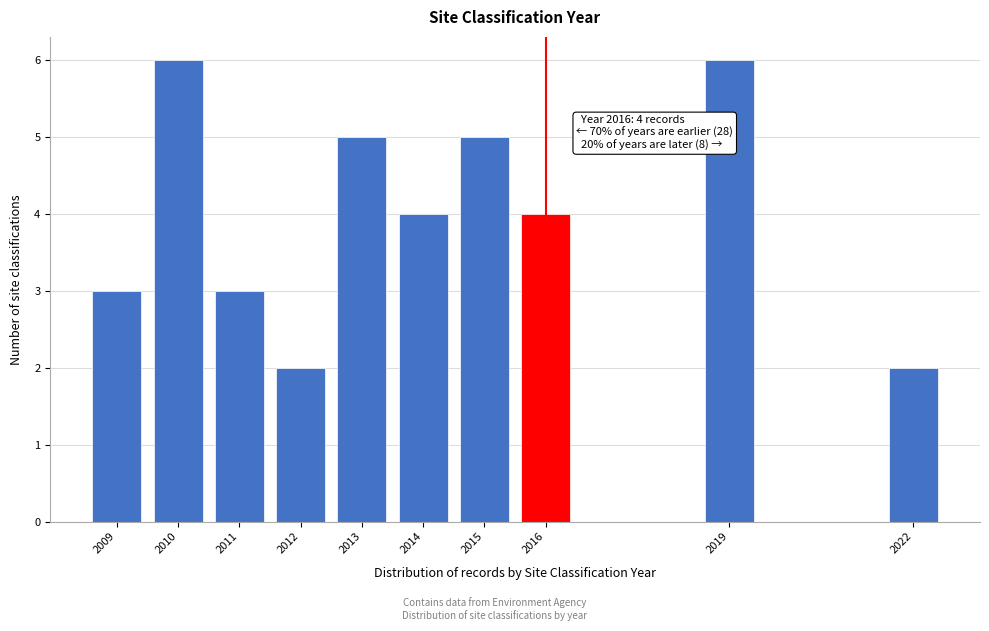

Reading left to right, list all the values displayed in this chart.

3	6	3	2	5	4	5	4	6	2